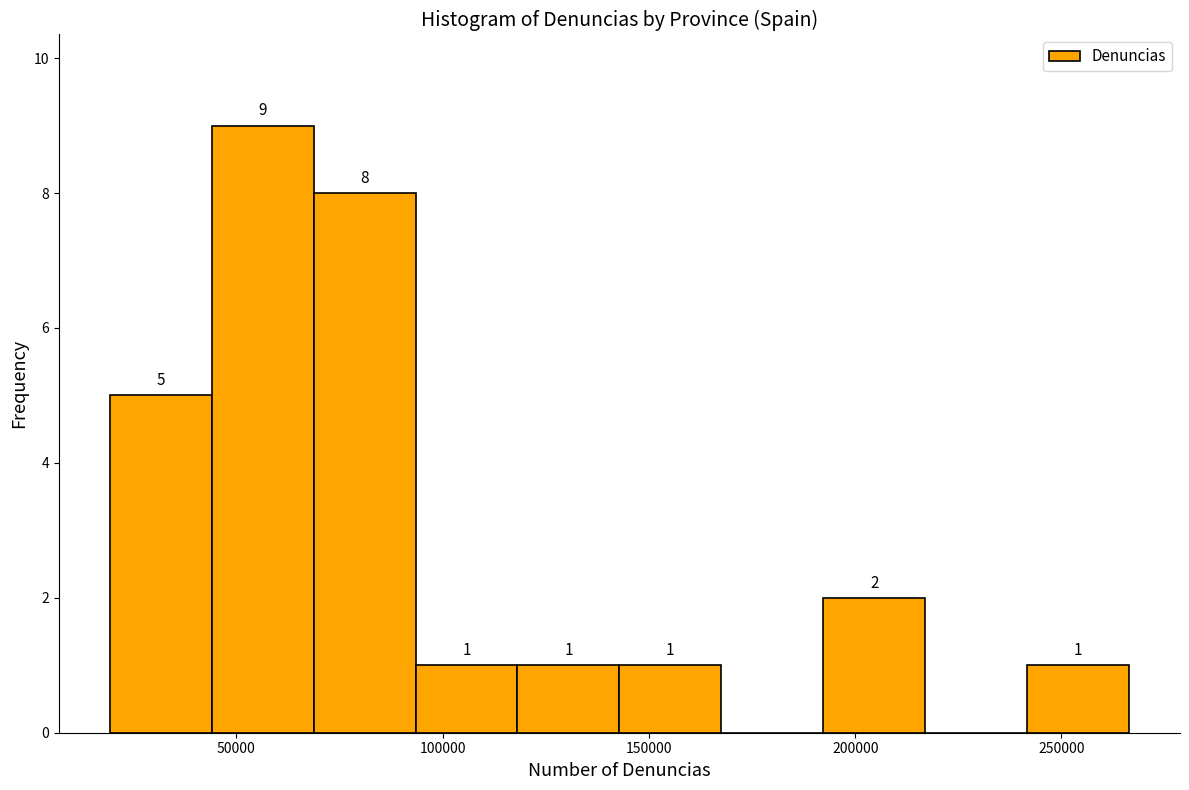

Which range on the x-axis has the tallest bar?

45000 to 70000